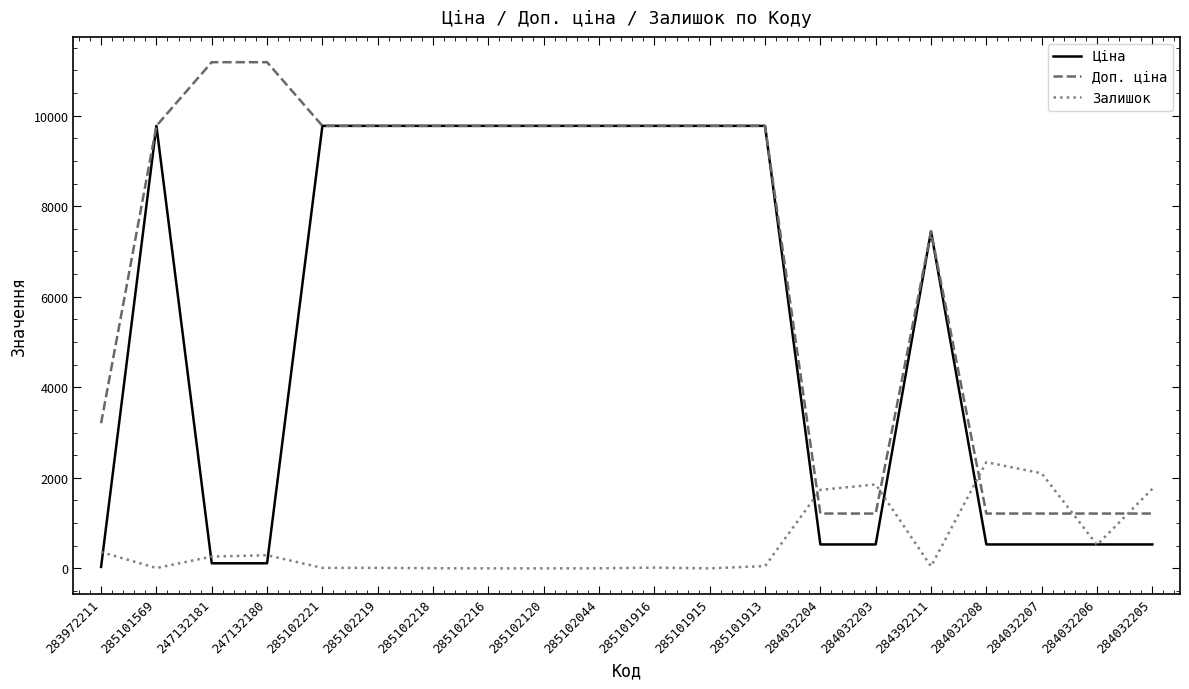

Which series has the largest total across all categories?

Доп. ціна